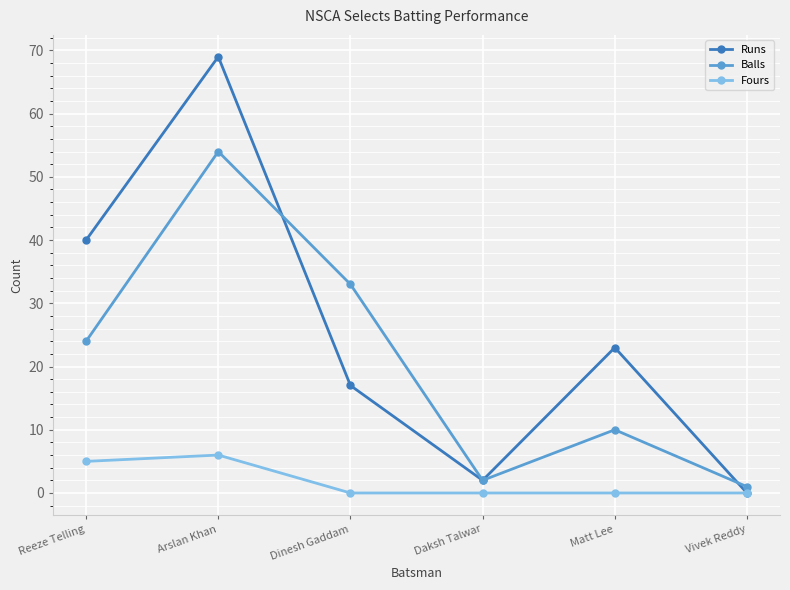

True or false: Runs has more than 2 points higher than both neighbors.

False